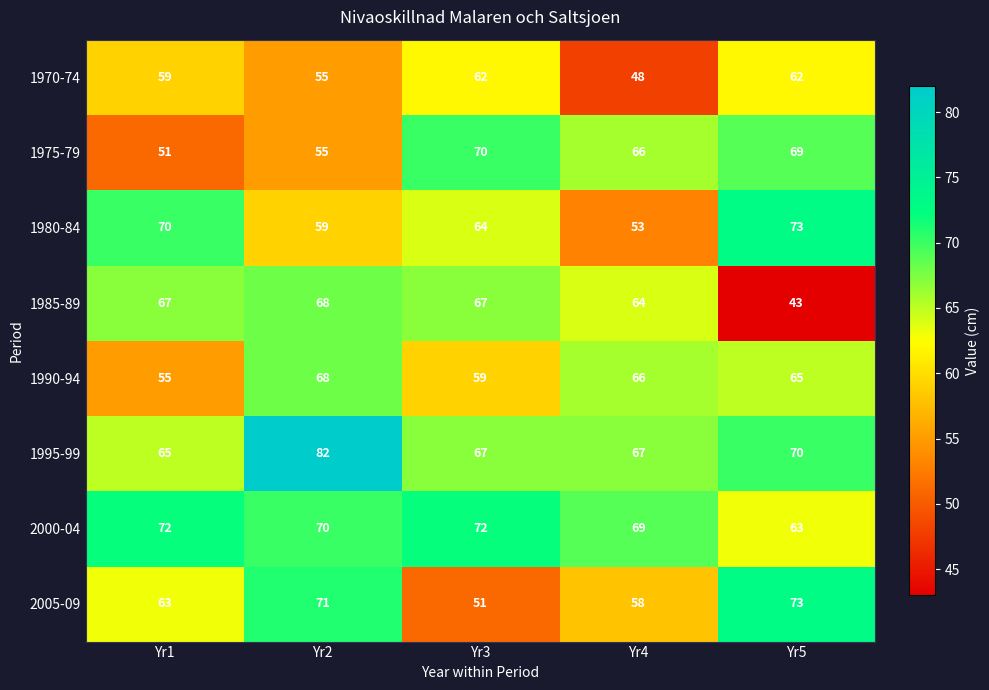

What is the maximum value shown in the chart?

82